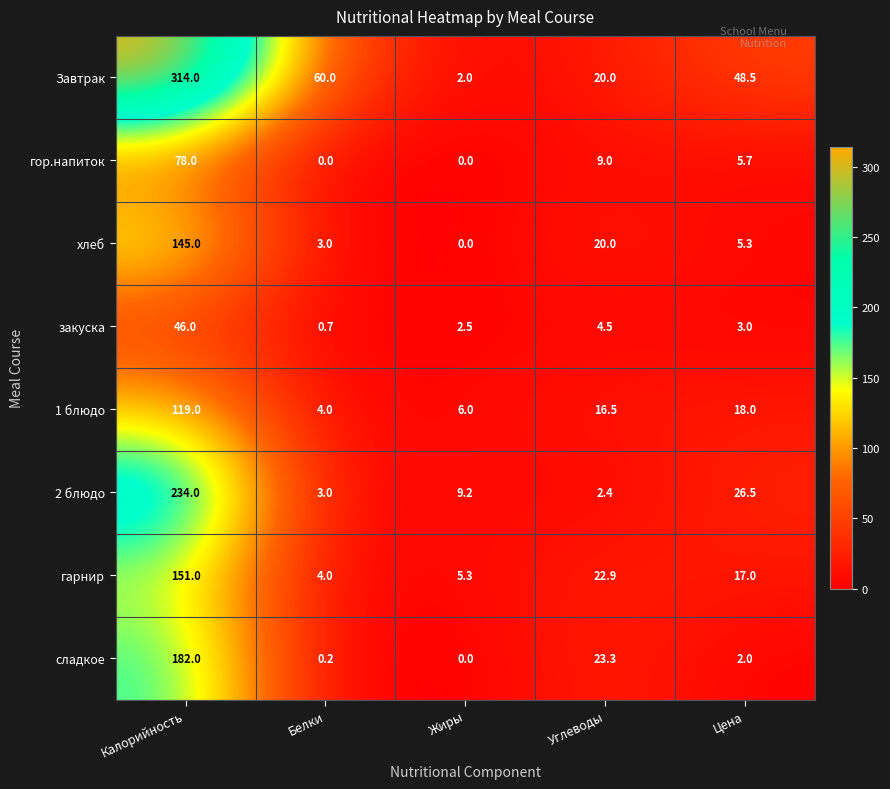

Where does the 2 блюдо series first go above 9?

Калорийность